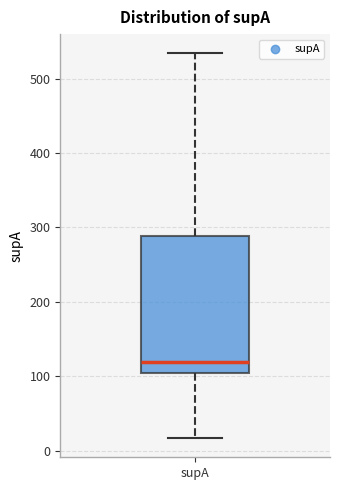

Read this box plot against the y-axis: the position of the median line, the range covered by the box, and the ends of both whiskers. The values are not printed on the chart, so give them approximately, as read against the axis.

median 120, box 100 to 290, whiskers 20 to 530